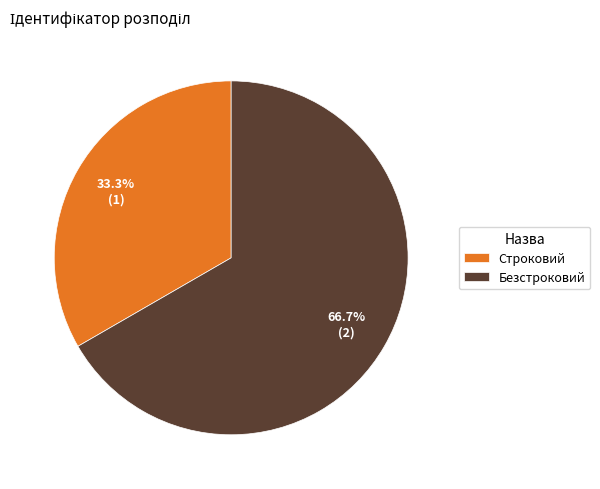

To the nearest percent, what percentage of the pie is Безстроковий?

67%